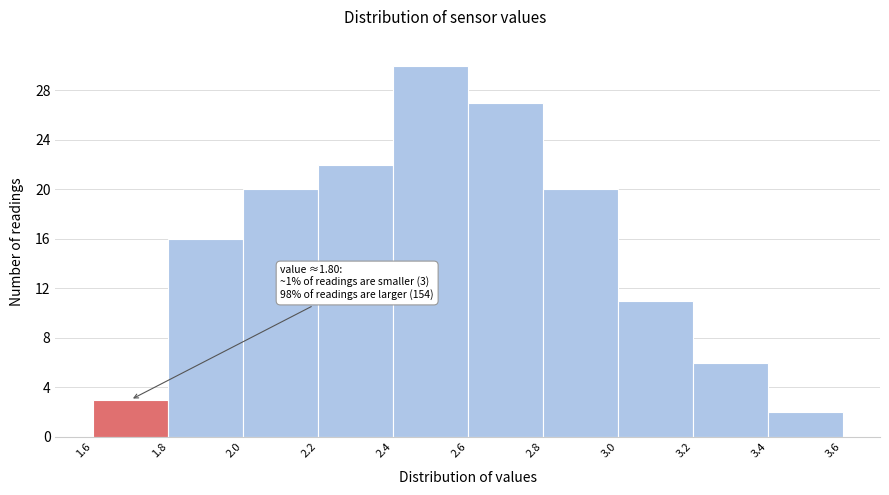

Over which range of the x-axis is the bar tallest?

2.4 to 2.6